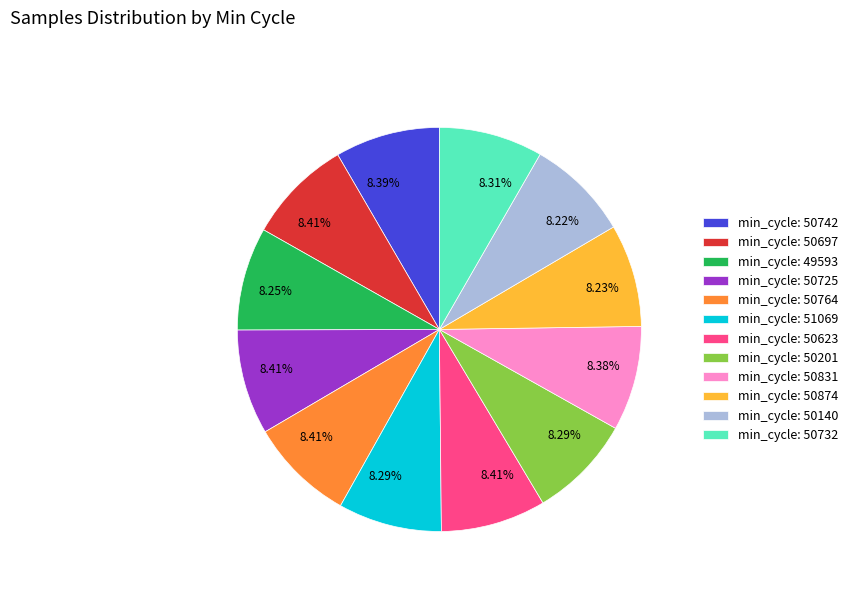

Approximately how many times larger is the value at min_cycle: 50874 compared to min_cycle: 50623?

1.0